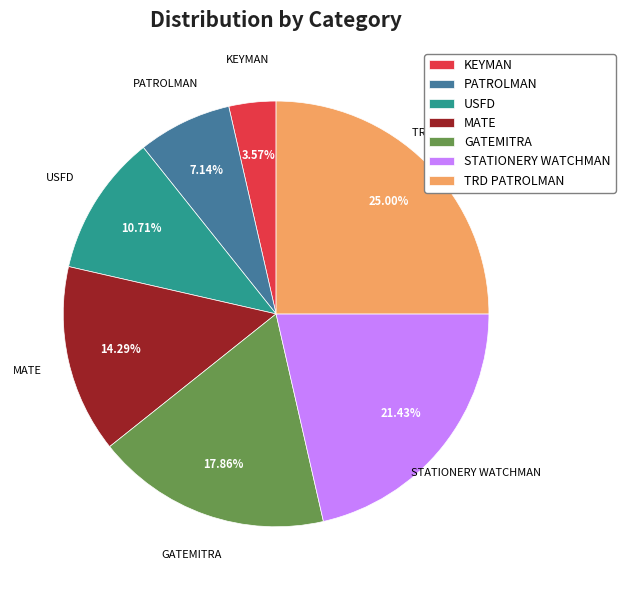

What portion of the pie excludes GATEMITRA?

82.1%